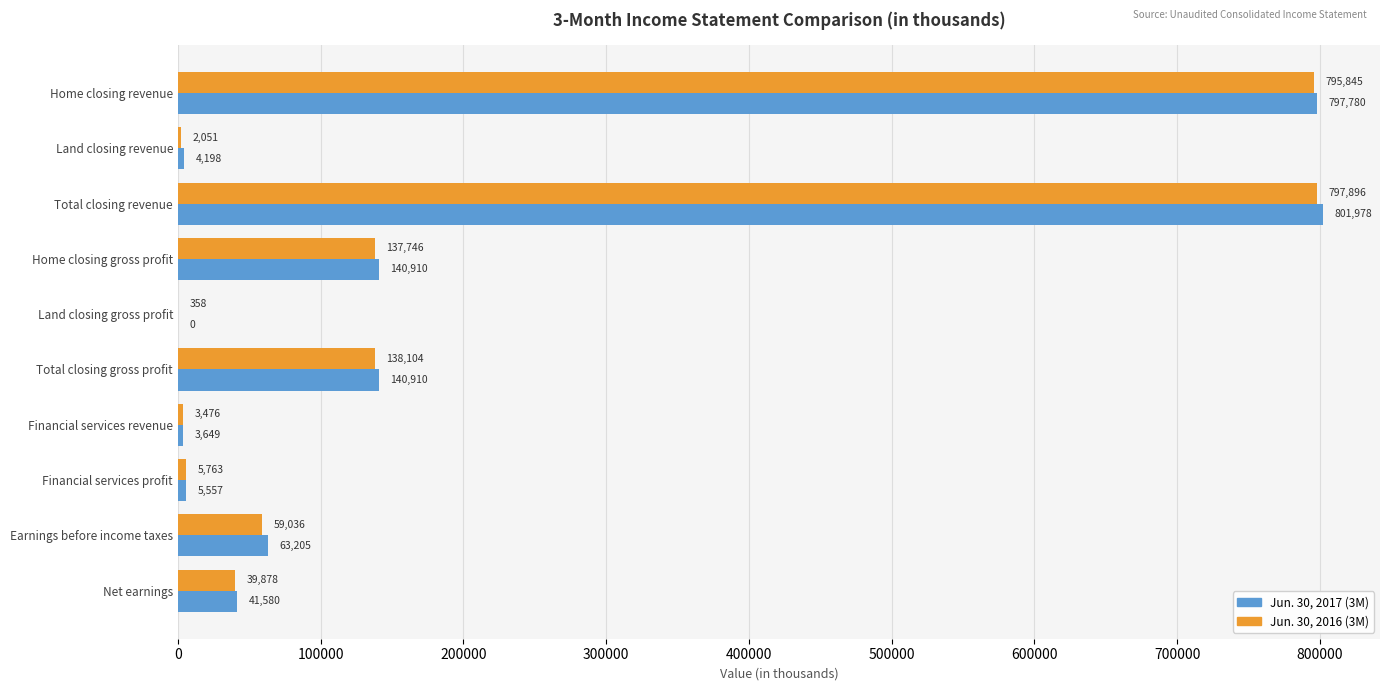

Which series changed the most between Land closing revenue and Earnings before income taxes?

Jun. 30, 2017 (3M)